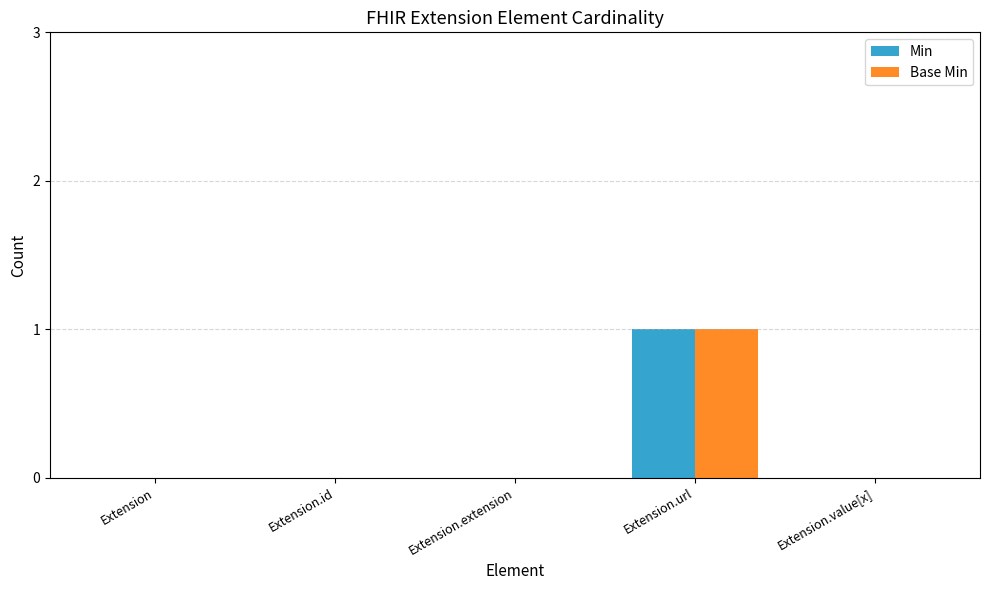

The Min series shows 0 at Extension.value[x]. True or false?

True